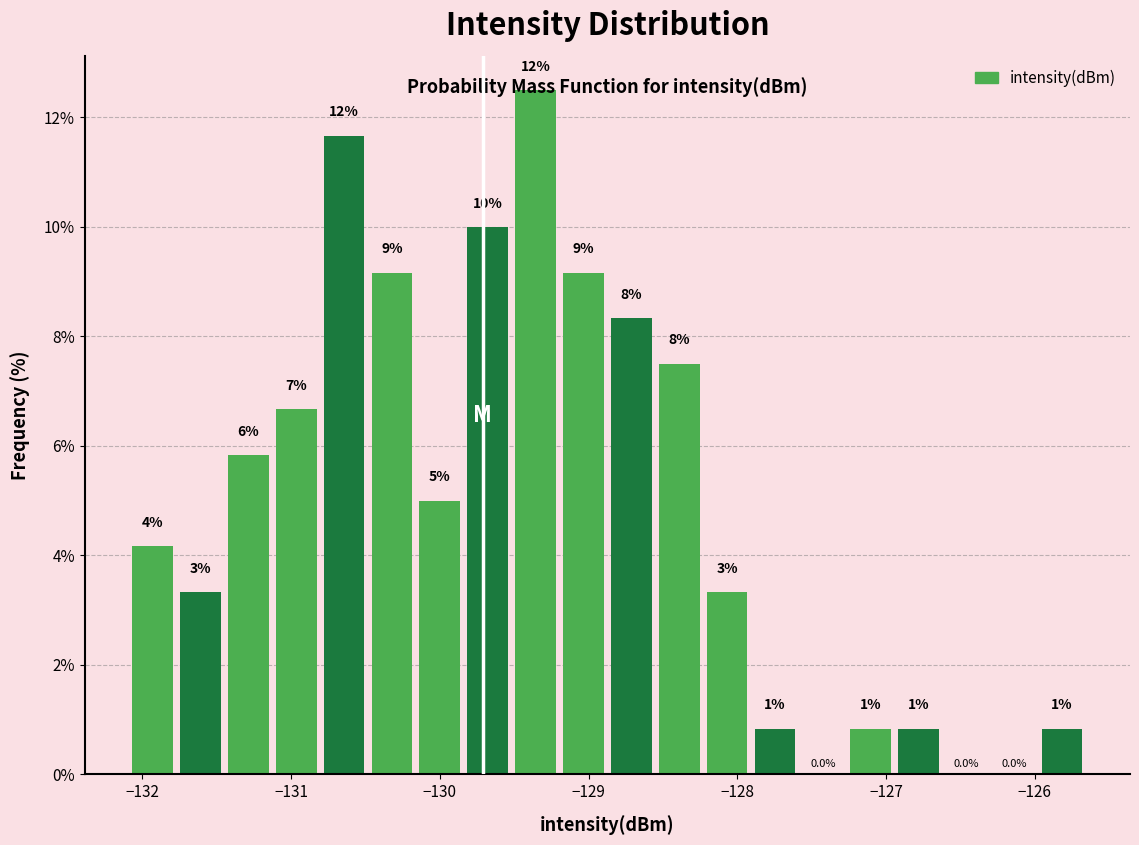

Read against the x-axis, roughly where is the centre of the tallest bar?

-129.4